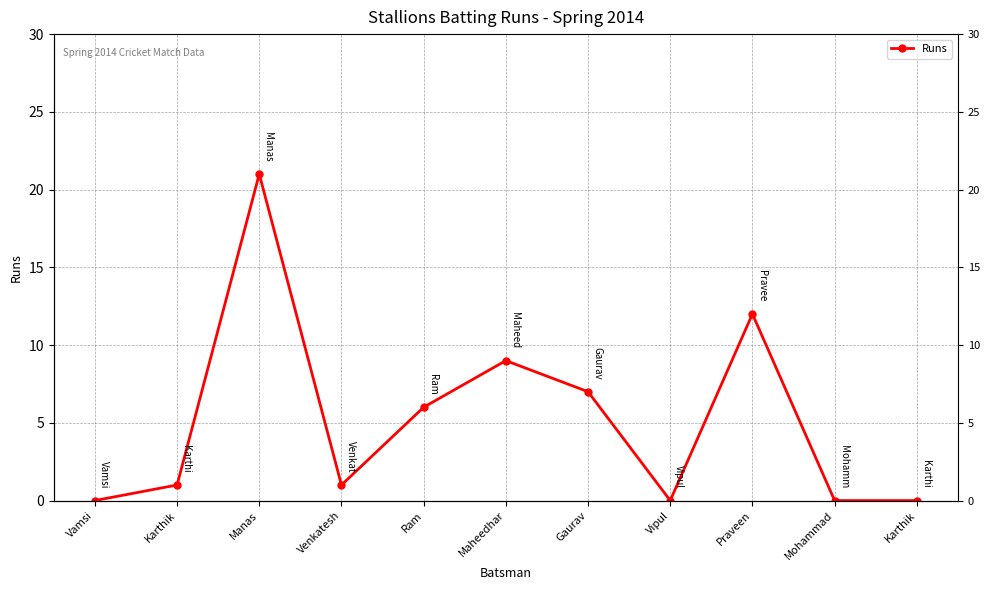

The chart shows a value of 4 at Gaurav. True or false?

False